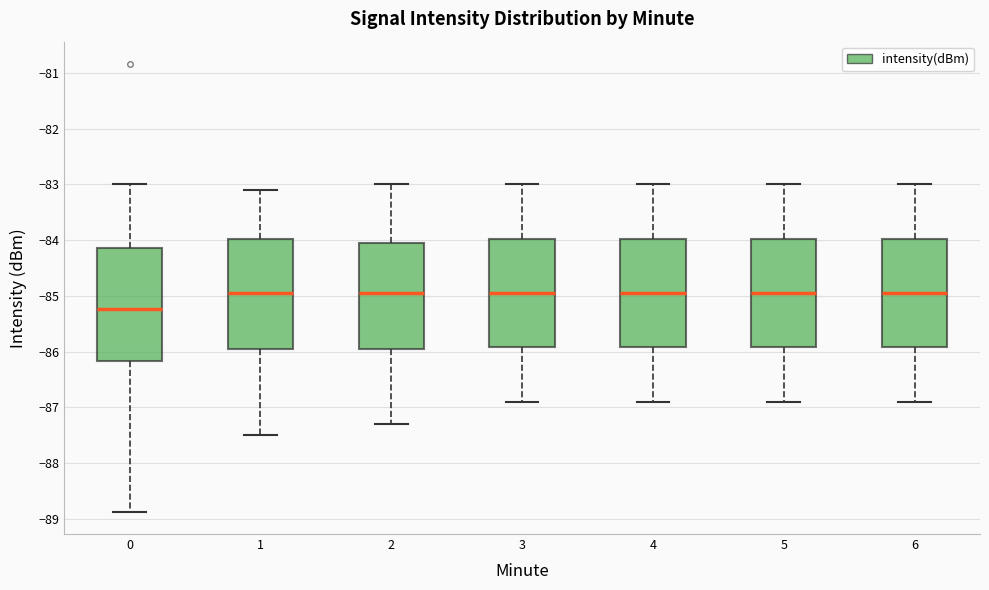

Where is the upper edge of the box at x = 4 on the y-axis? The values are not printed on the chart, so give them approximately, as read against the axis.

-84.0